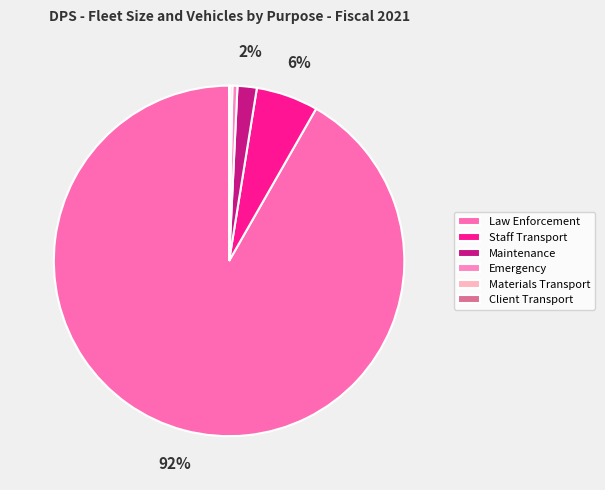

To the nearest percent, what portion does Law Enforcement represent?

92%